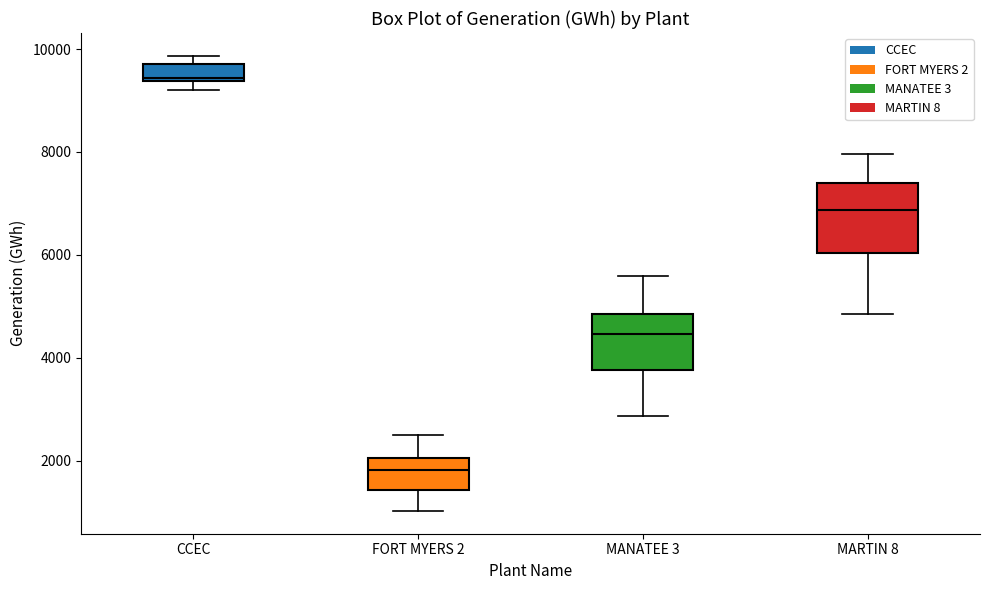

Reading left to right, transcribe this box plot: for each box, give where its median line is, the range the box spans, and where its two whiskers end, as read against the y-axis. The values are not printed on the chart, so give them approximately, as read against the axis.

CCEC: median 9400, box 9400 to 9800, whiskers 9200 to 9800 (just above the box's upper edge)
FORT MYERS 2: median 1800, box 1400 to 2000, whiskers 1000 to 2600
MANATEE 3: median 4400, box 3800 to 4800, whiskers 2800 to 5600
MARTIN 8: median 6800, box 6000 to 7400, whiskers 4800 to 8000